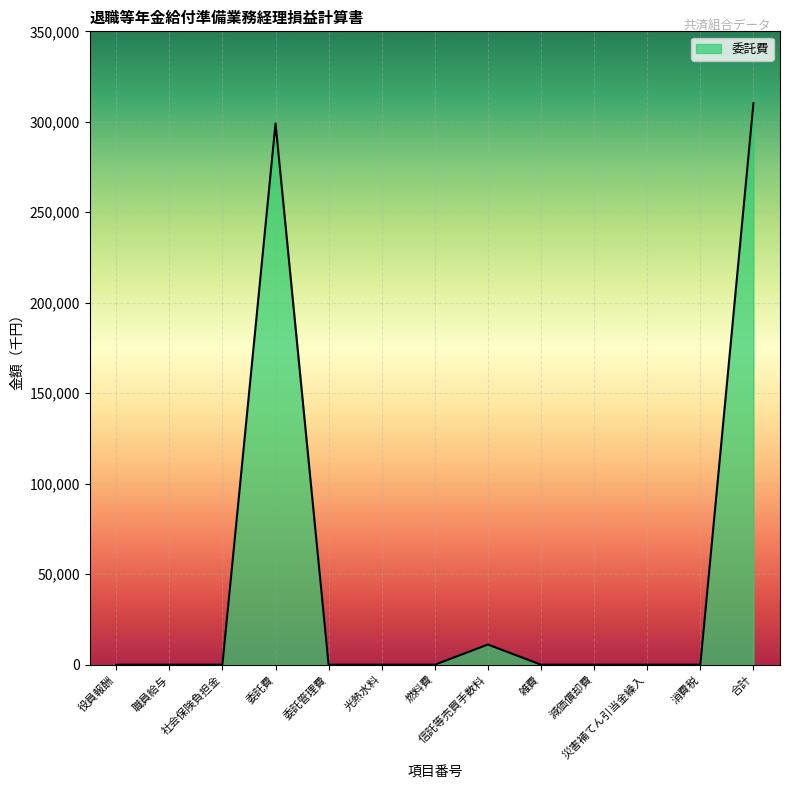

What is the difference between the values at 職員給与 and 委託費?

299110